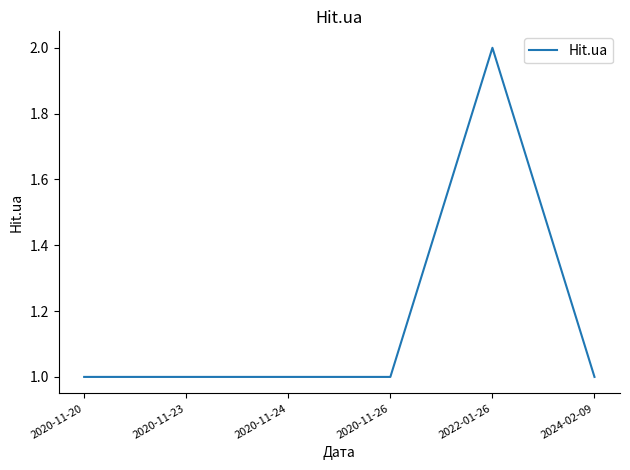

What is the ratio of the value at 2020-11-26 to the value at 2022-01-26?

0.5